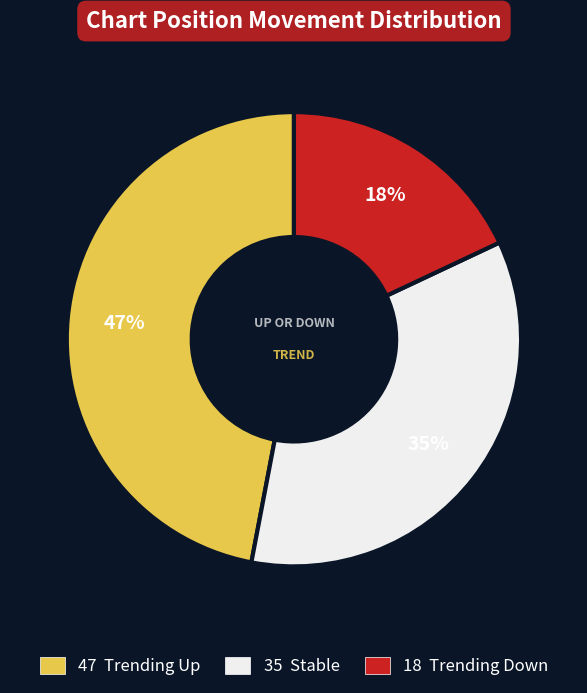

To the nearest percent, what is the difference between the largest and smallest slice percentages?

29%